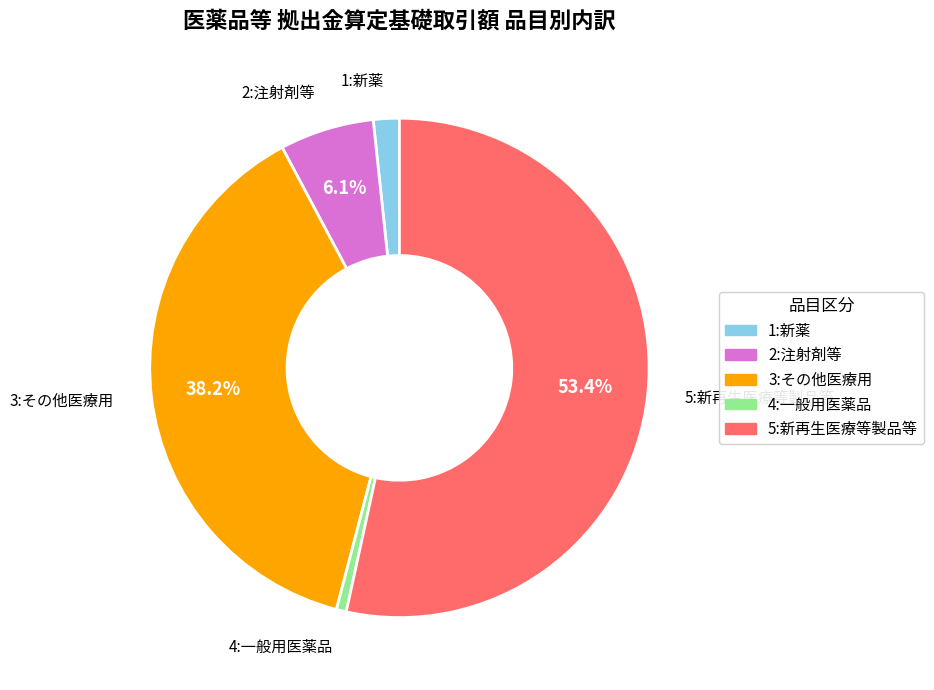

Is there any slice that represents more than half of the pie?

Yes